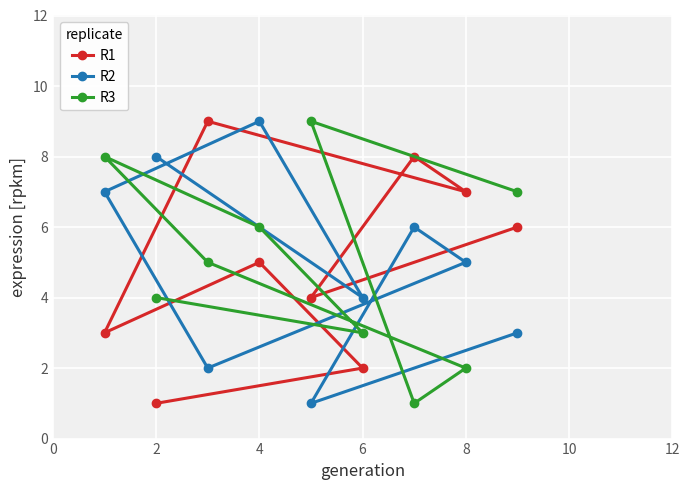

Reading left to right, extract all data points from this chart.

R1: 3	1	9	5	4	2	8	7	6
R2: 7	8	2	9	1	4	6	5	3
R3: 8	4	5	6	9	3	1	2	7